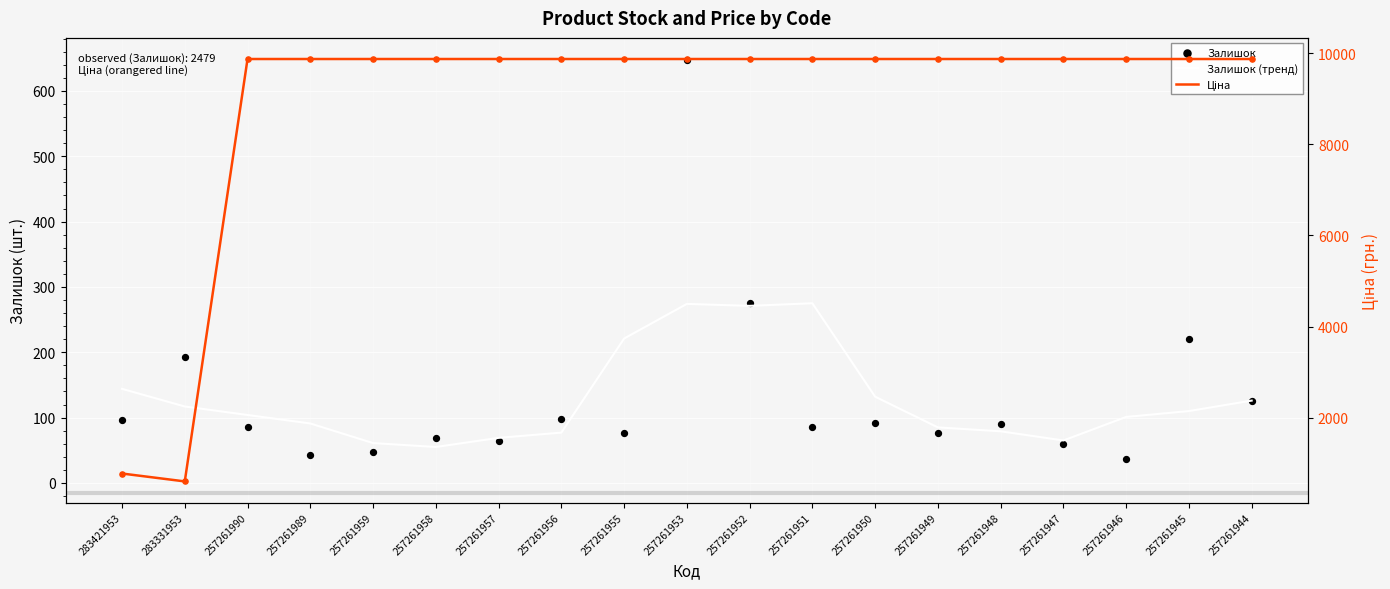

Which series contains the highest Y value?

Ціна